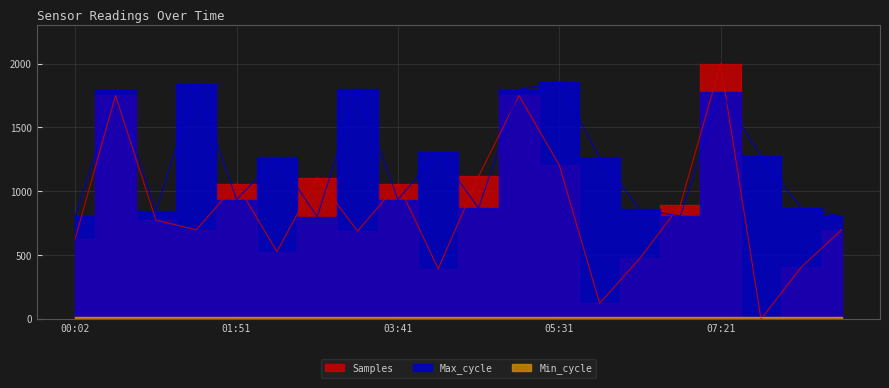

Where is the first local minimum for Max_cycle?

00:56